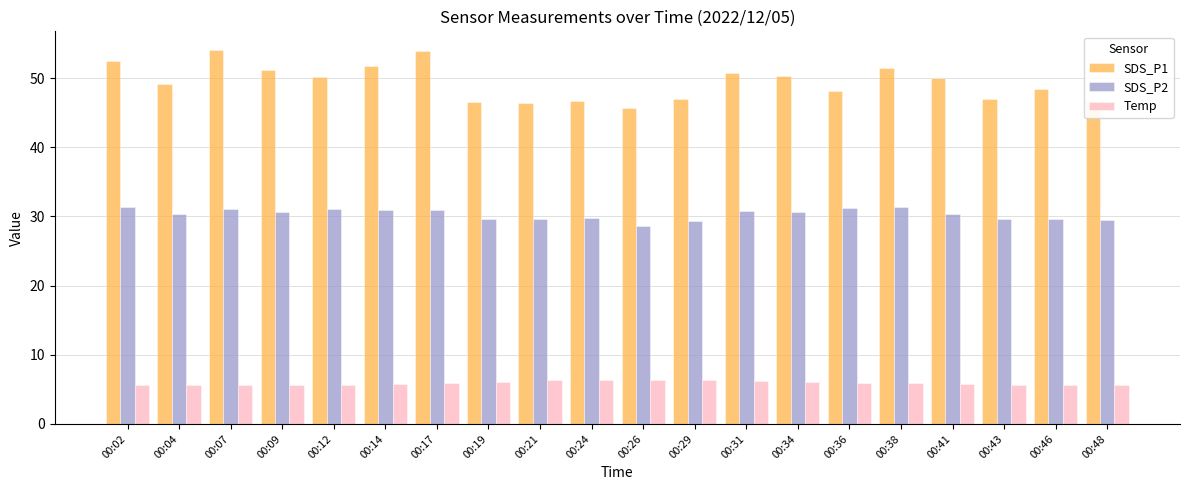

What are all the series names shown in the legend?

SDS_P1, SDS_P2, Temp